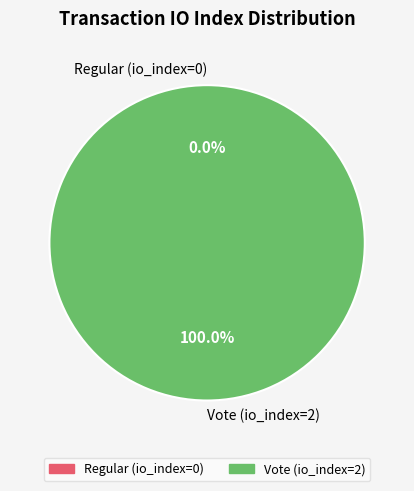

Which has a higher value, Vote (io_index=2) or Regular (io_index=0)?

Vote (io_index=2)